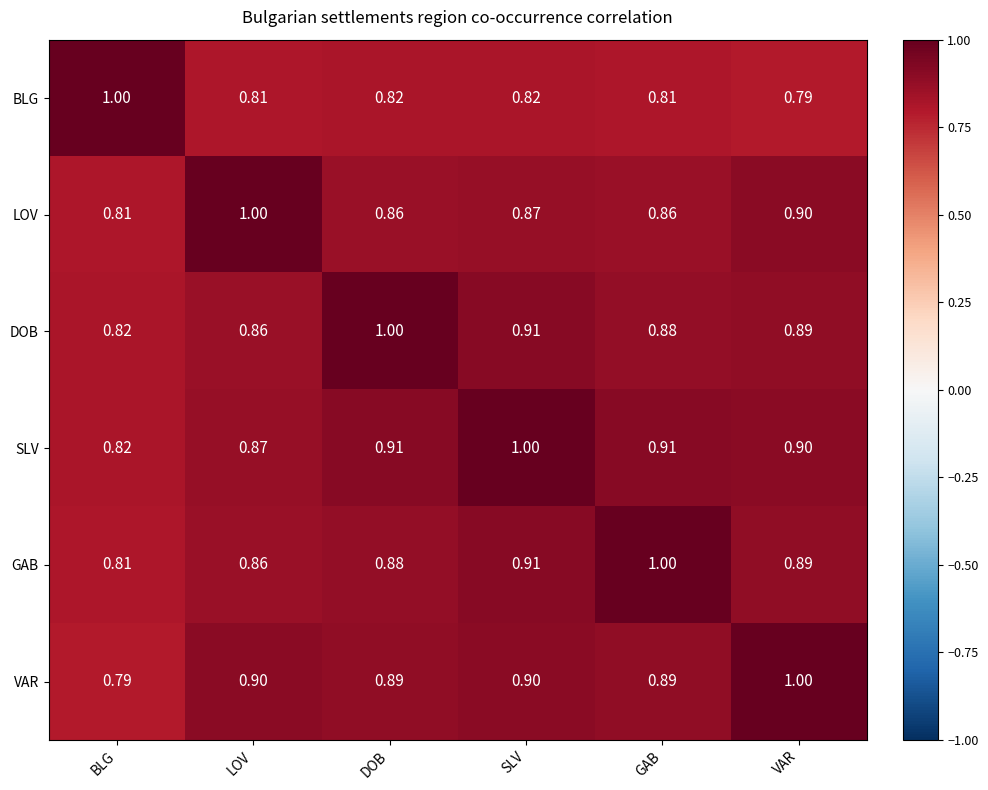

At which category is the sum across all series the highest?

SLV